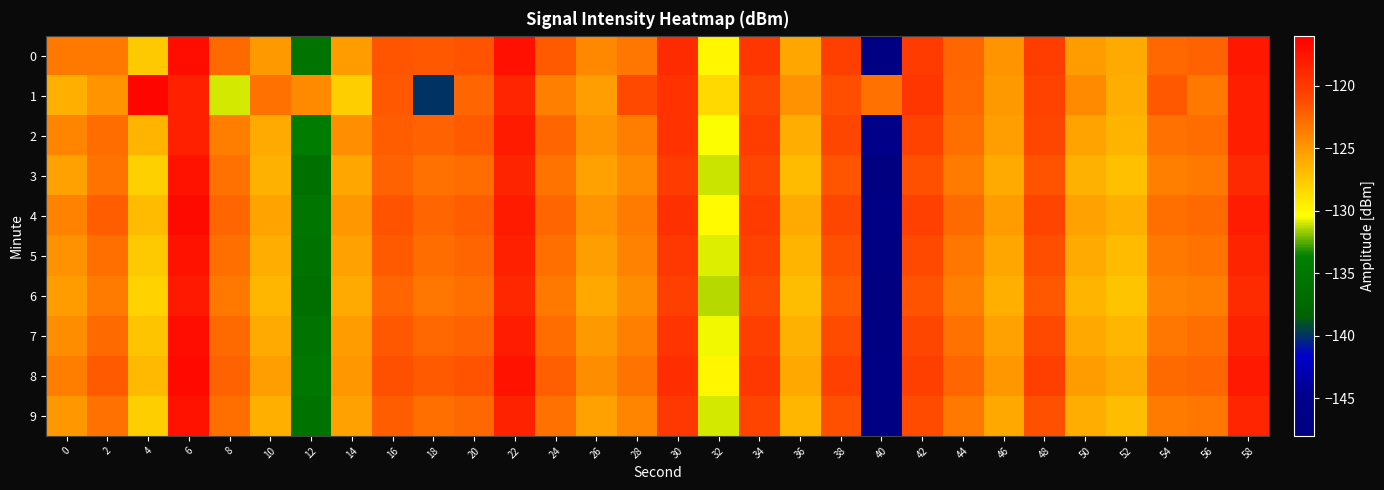

At which category is the sum across all series the highest?

6